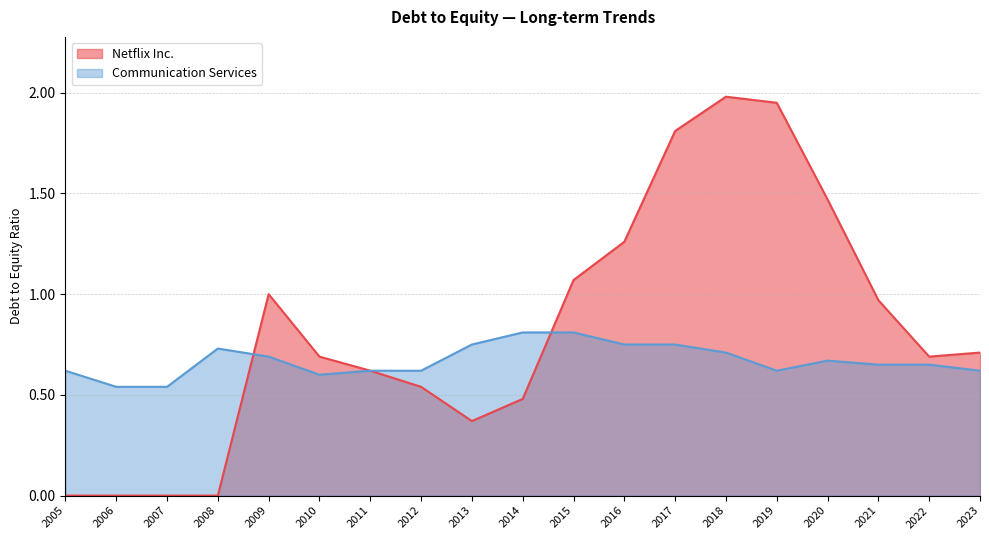

What is the highest value of the Communication Services series?

0.8